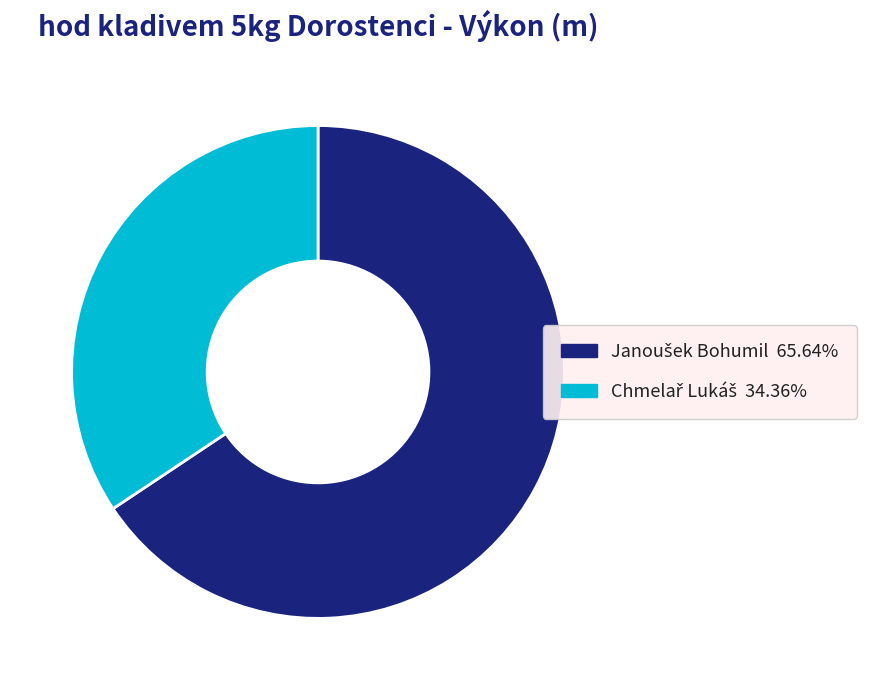

Is there any slice that represents more than half of the pie?

Yes